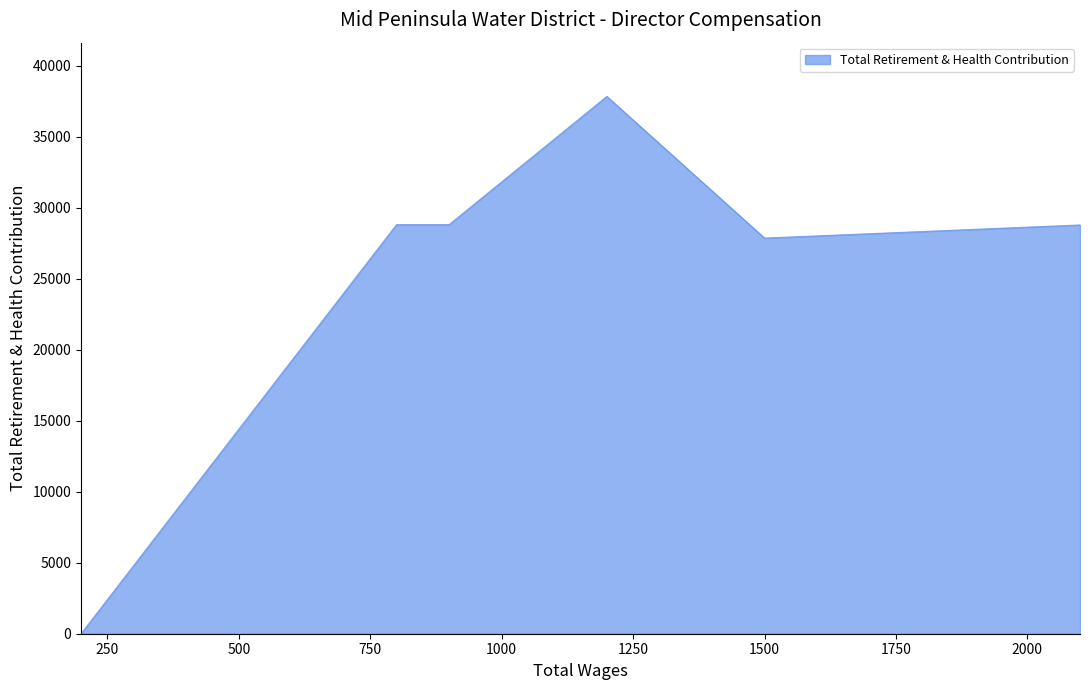

Count the number of data series in this chart.

1